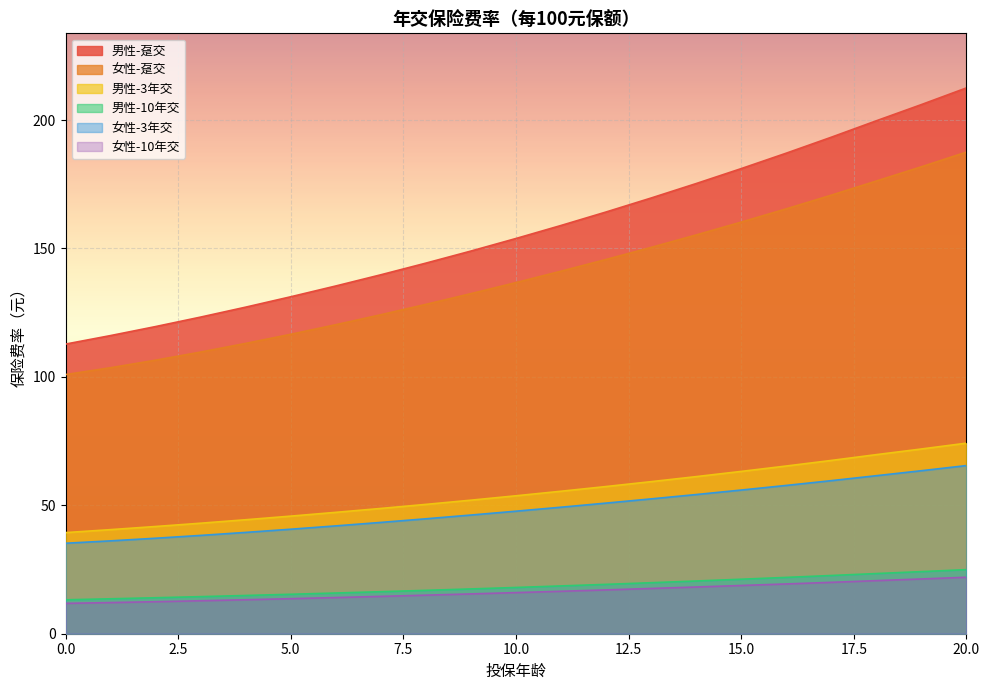

The 女性-3年交 series shows 57.7 at 16. True or false?

True